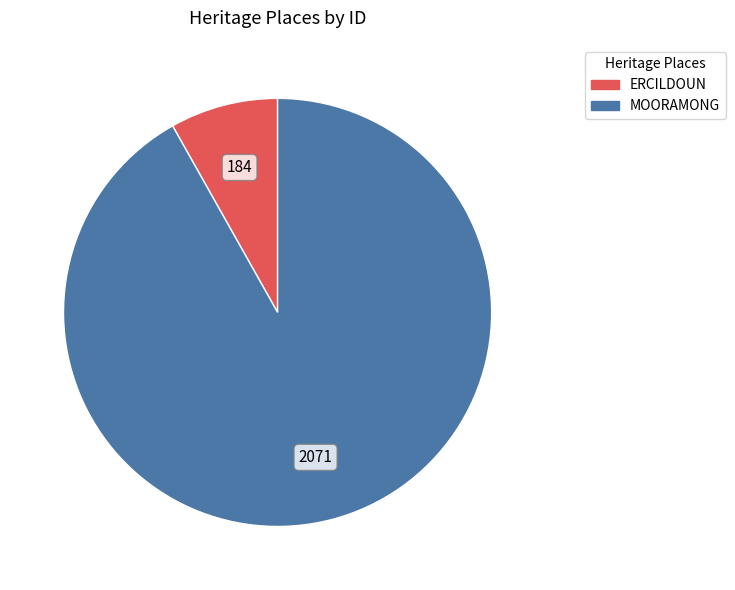

Which slice is the smallest?

ERCILDOUN